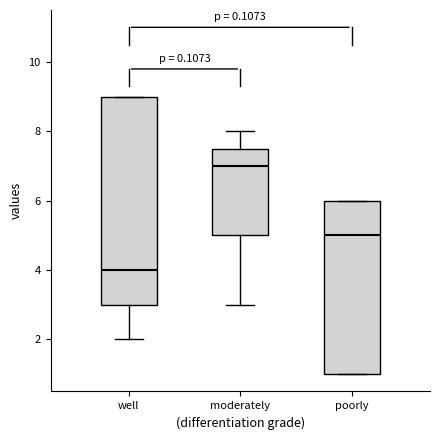

Reading left to right, transcribe this box plot: for each box, give where its median line is, the range the box spans, and where its two whiskers end, as read against the y-axis. The values are not printed on the chart, so give them approximately, as read against the axis.

well: median 4.0, box 3.0 to 9.0, whiskers 2.0 to 9.0
moderately: median 7.0, box 5.0 to 7.6, whiskers 3.0 to 8.0
poorly: median 5.0, box 1.0 to 6.0, whiskers 1.0 to 6.0